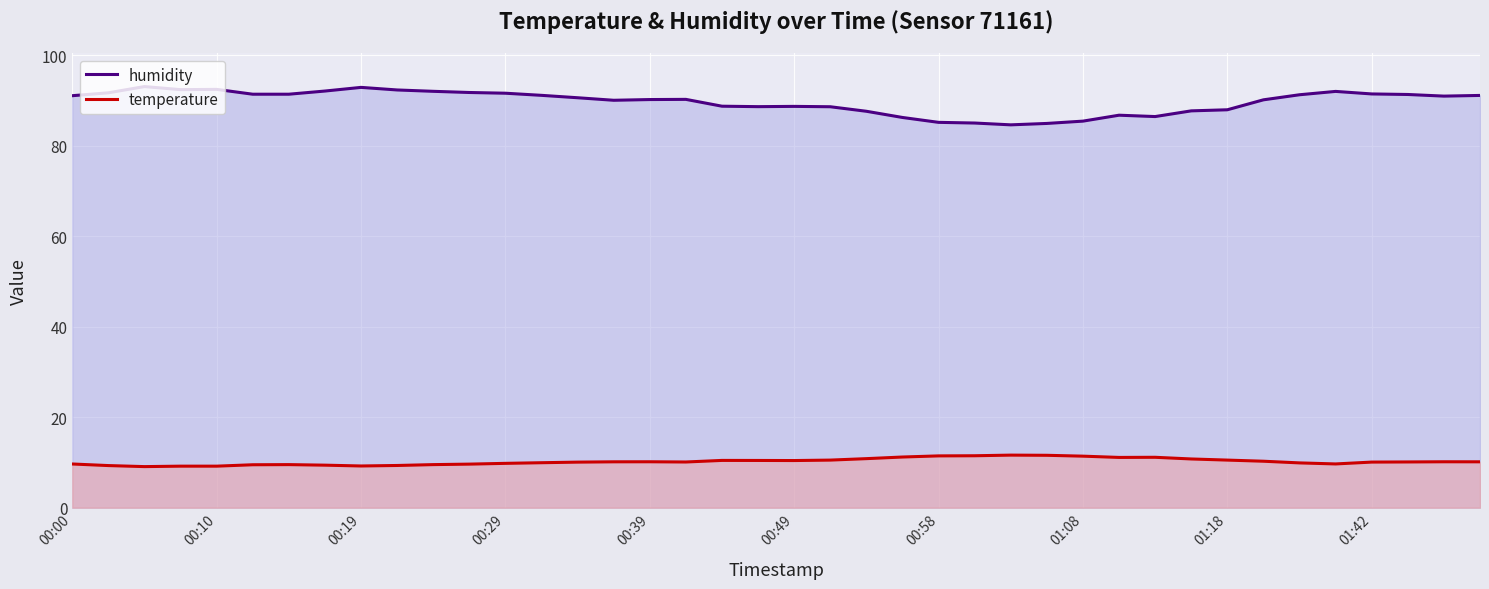

True or false: temperature and humidity cross at least once.

False